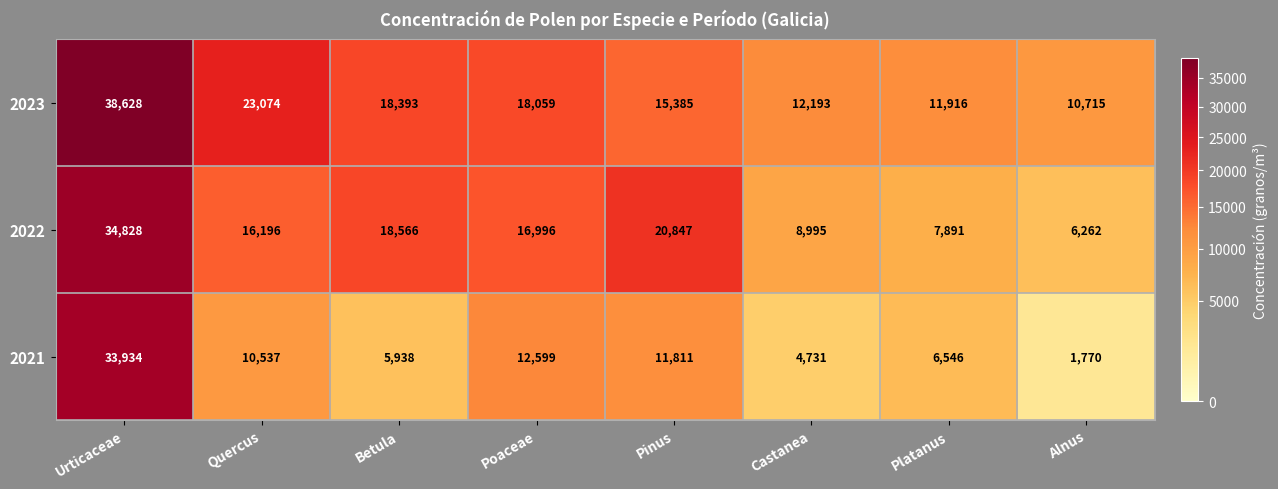

What is the minimum value shown in the chart?

1770